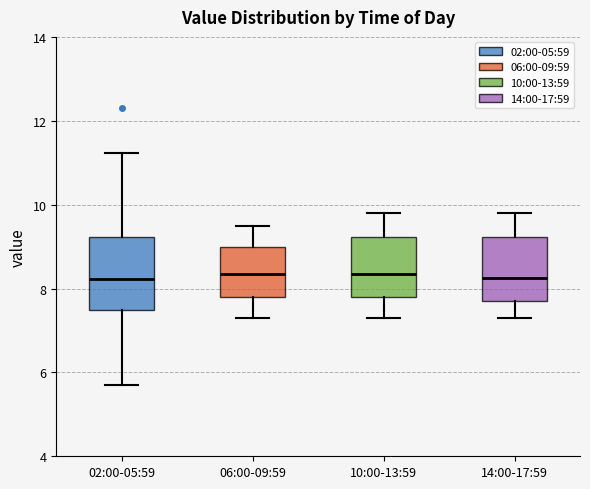

Reading left to right, read every box against the y-axis: the position of its median line, the range the box covers, and the ends of its whiskers. The values are not printed on the chart, so give them approximately, as read against the axis.

02:00-05:59: median 8.2, box 7.4 to 9.2, whiskers 5.8 to 11.2
06:00-09:59: median 8.4, box 7.8 to 9.0, whiskers 7.4 to 9.6
10:00-13:59: median 8.4, box 7.8 to 9.2, whiskers 7.4 to 9.8
14:00-17:59: median 8.2, box 7.8 to 9.2, whiskers 7.4 to 9.8